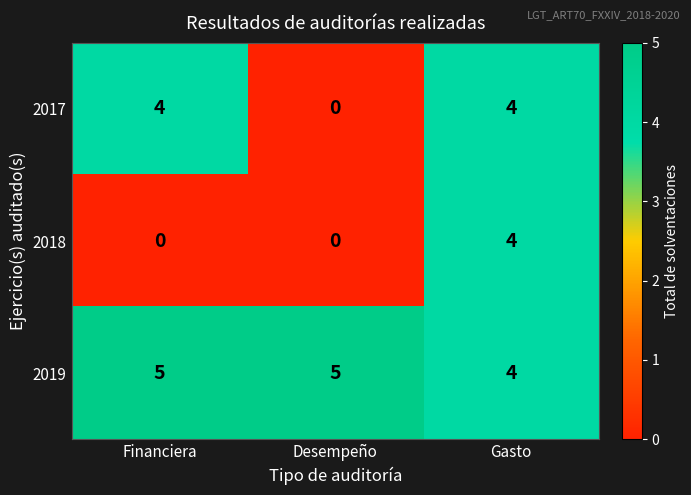

Which series has the largest total across all categories?

2019